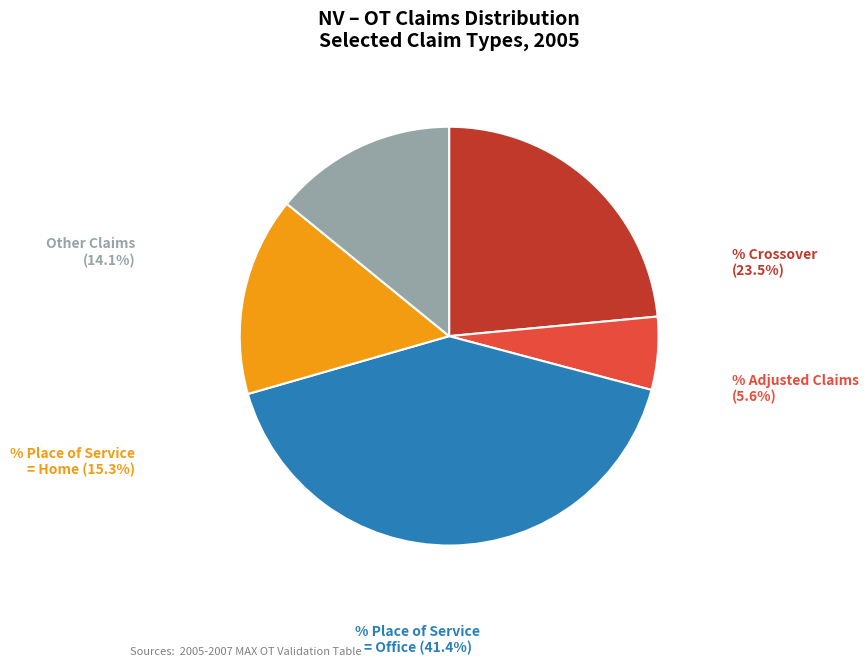

Which slice is the largest?

% Claims with Place of Service = Office